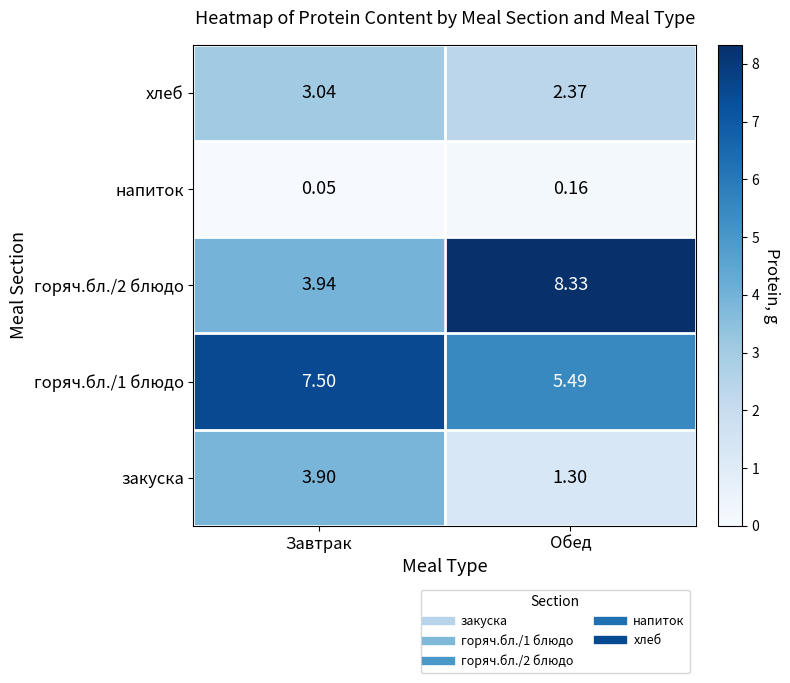

Which label corresponds to the largest value in the chart?

Обед